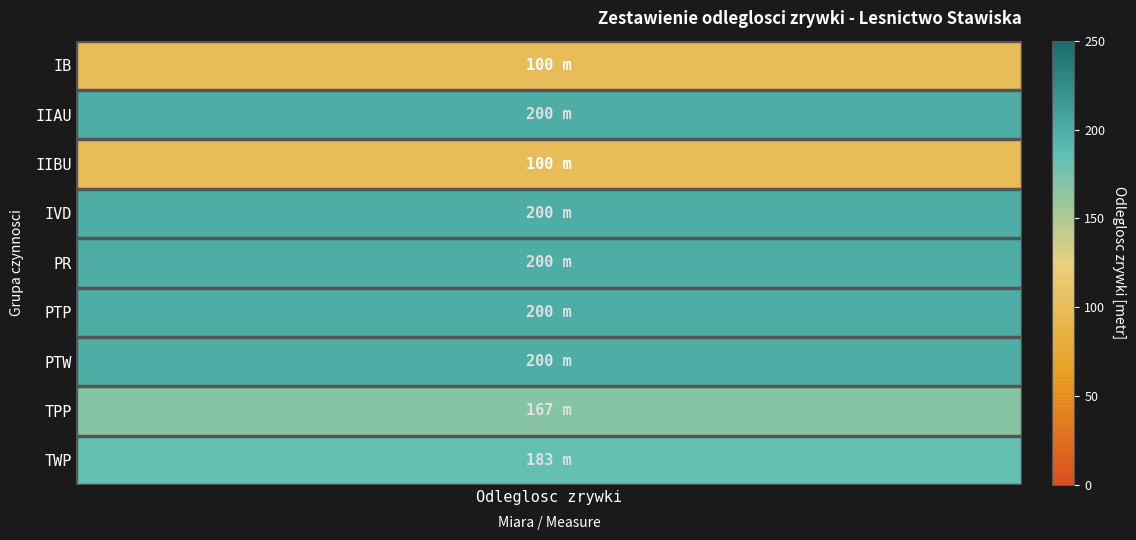

True or false: TPP has a value of -86 at PR.

False